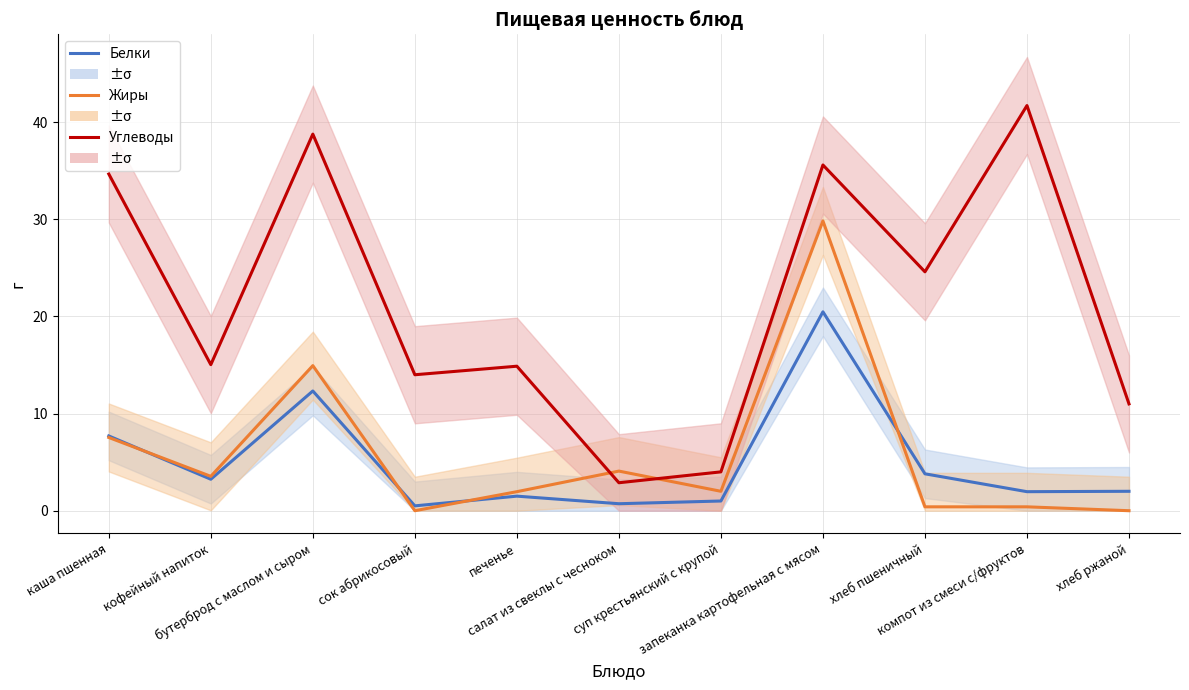

Reading left to right, extract all data points from this chart.

Белки: каша пшенная=7.7	кофейный напиток=3.2	бутерброд с маслом и сыром=12.3	сок абрикосовый=0.5	печенье=1.5	салат из свеклы с чесноком=0.7	суп крестьянский с крупой=1.0	запеканка картофельная с мясом=20.5	хлеб пшеничный=3.8	компот из смеси с/фруктов=2.0	хлеб ржаной=2.0
Жиры: каша пшенная=7.5	кофейный напиток=3.5	бутерброд с маслом и сыром=14.9	сок абрикосовый=0.0	печенье=2.0	салат из свеклы с чесноком=4.1	суп крестьянский с крупой=2.0	запеканка картофельная с мясом=29.8	хлеб пшеничный=0.4	компот из смеси с/фруктов=0.4	хлеб ржаной=0.0
Углеводы: каша пшенная=34.7	кофейный напиток=15.0	бутерброд с маслом и сыром=38.8	сок абрикосовый=14.0	печенье=14.9	салат из свеклы с чесноком=2.9	суп крестьянский с крупой=4.0	запеканка картофельная с мясом=35.6	хлеб пшеничный=24.6	компот из смеси с/фруктов=41.7	хлеб ржаной=11.0